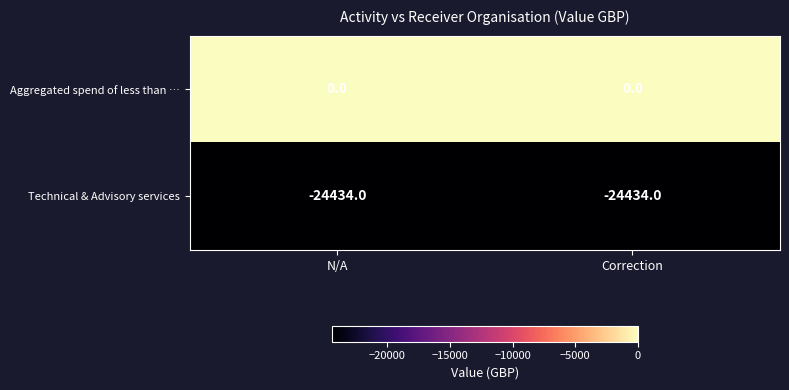

What is the minimum value shown in the chart?

-24434